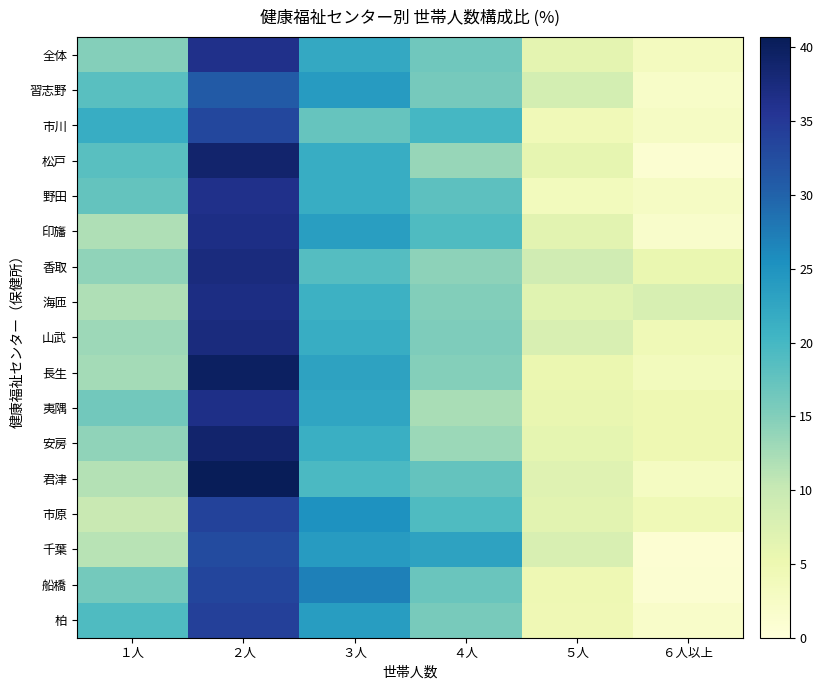

At how many categories does at least one series exceed 1?

6